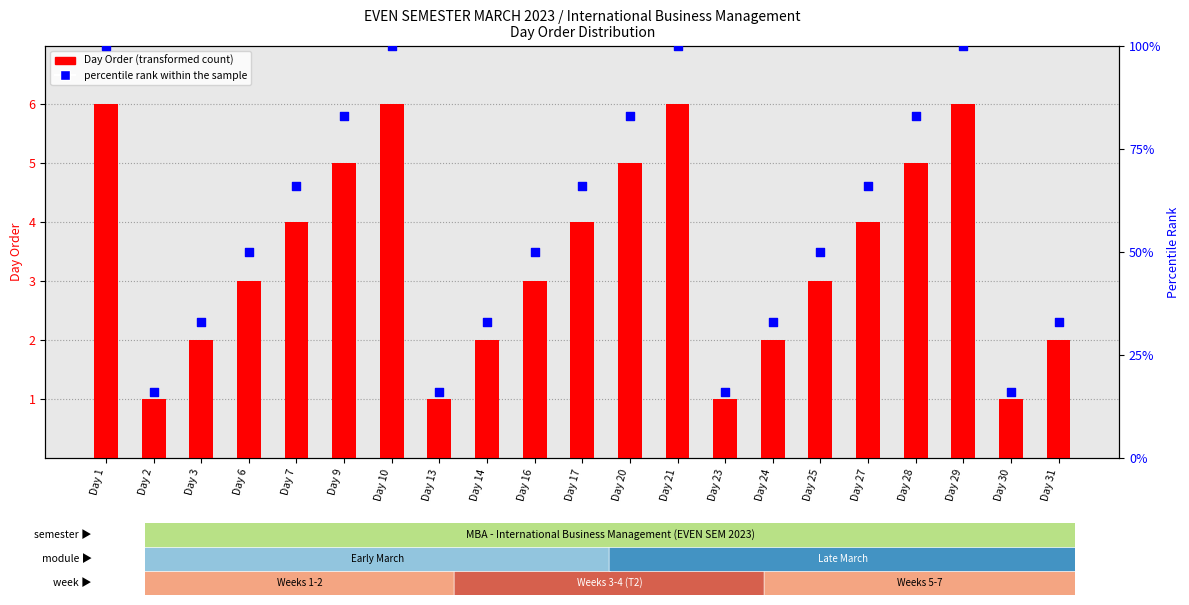

Which series contains the lowest Y value?

Day Order